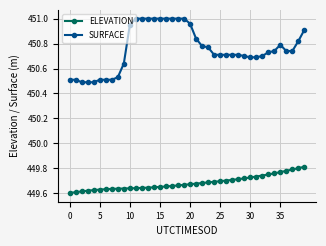

Rank the series by their average value, from highest to lowest.

SURFACE, ELEVATION